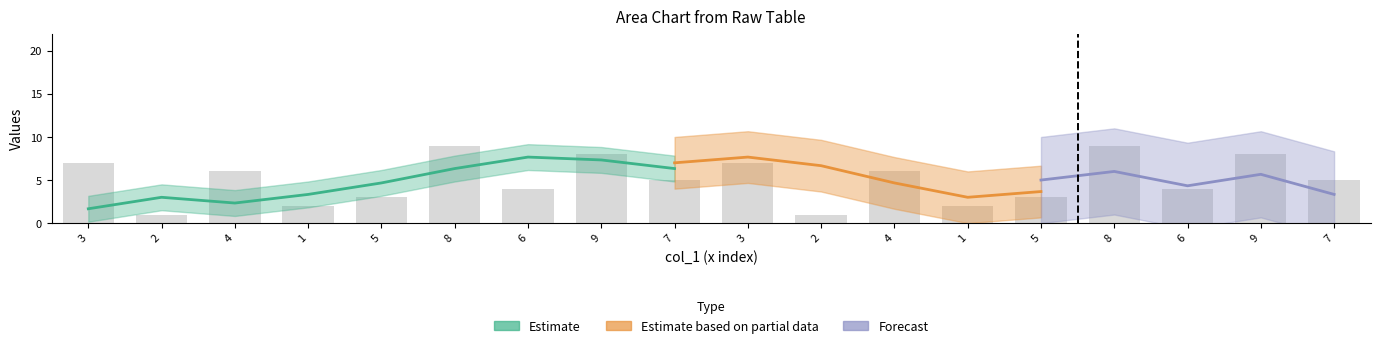

Which has a higher value, 7 or 1?

7